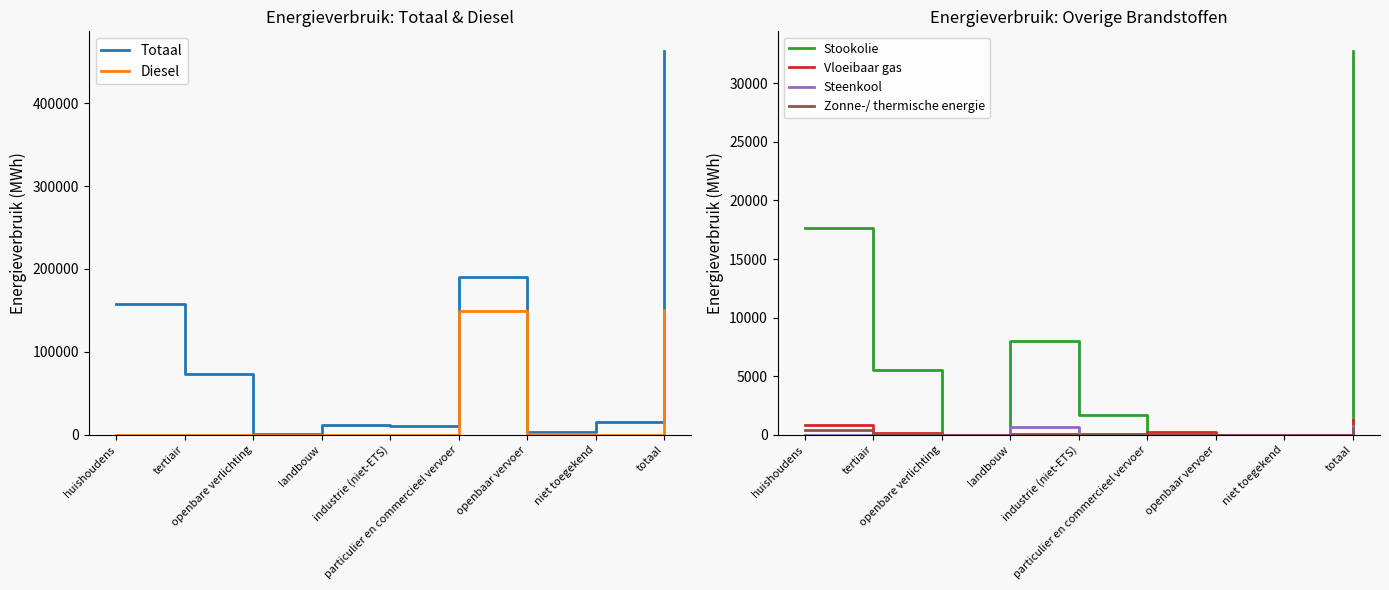

Reading left to right, transcribe all the data shown in this chart.

Totaal: 158158.1	72885.4	1525.1	12087.9	10124.6	189718.1	3174.5	15775.9	463449.7
Diesel: 0.0	0.0	0.0	0.0	0.0	149703.4	1388.2	0.0	151091.5
Stookolie: 17612.9	5510.8	0.0	8001.4	1669.6	0.0	0.0	0.0	32794.8
Vloeibaar gas: 804.0	120.4	0.0	72.4	40.2	244.2	0.0	0.0	1281.2
Steenkool: 0.0	0.0	0.0	642.7	0.6	0.0	0.0	0.0	743.8
Zonne-/ thermische energie: 394.8	58.8	0.0	0.0	0.0	0.0	0.0	0.0	453.6